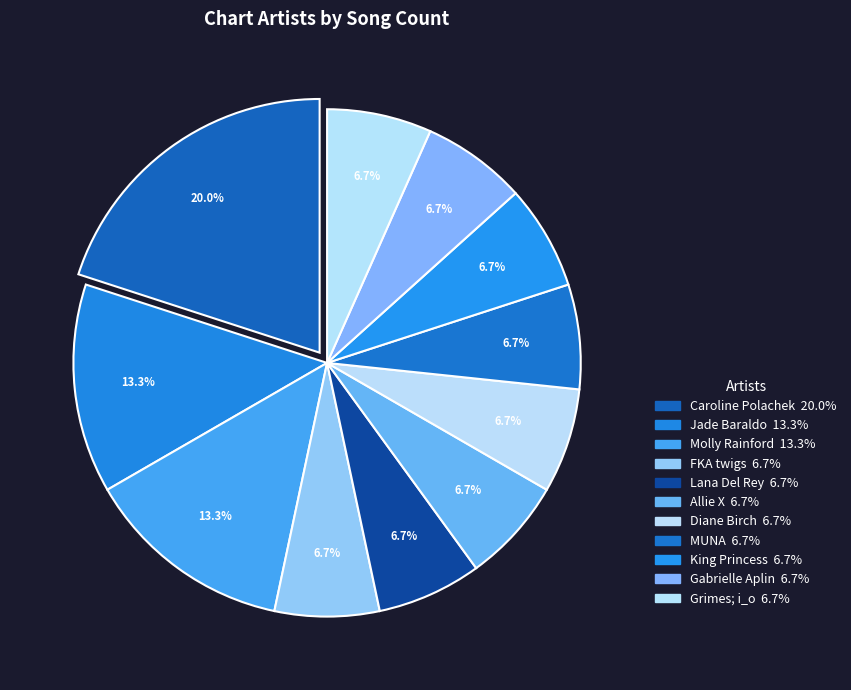

To the nearest percent, what is the difference between the largest and smallest slice percentages?

13%